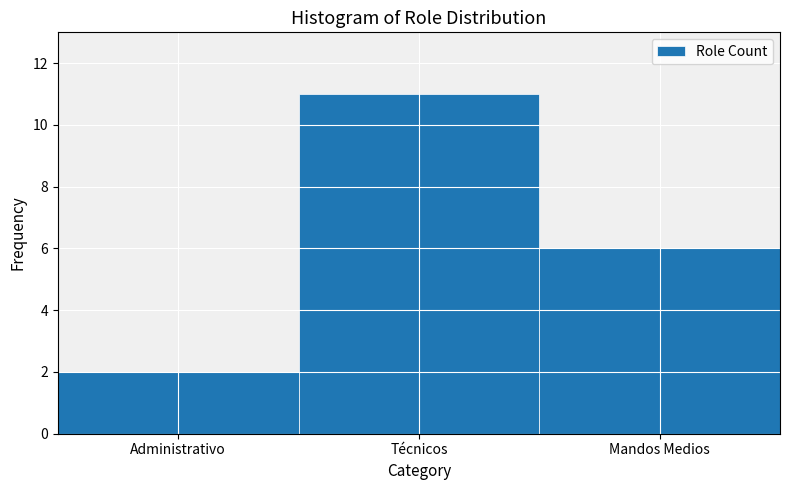

Reading left to right, transcribe all the data shown in this chart.

Administrativo=2	Técnicos=11	Mandos Medios=6